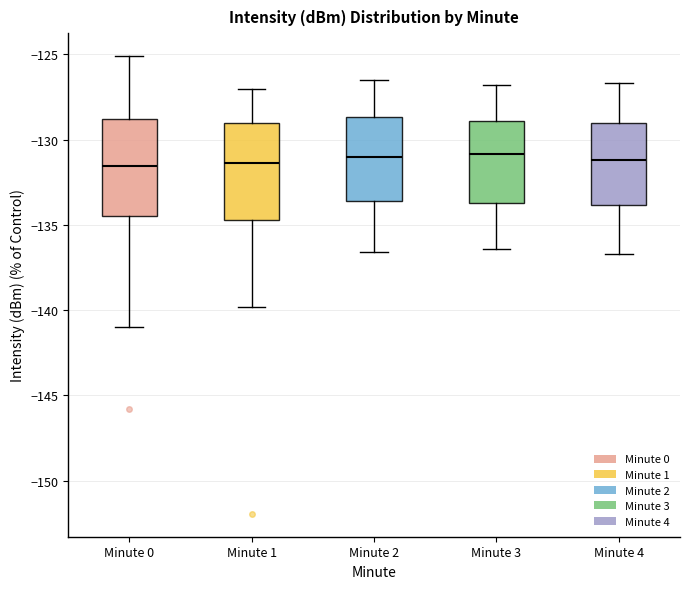

Where does the median line of the box for Minute 2 sit on the y-axis? The values are not printed on the chart, so give them approximately, as read against the axis.

-131.0